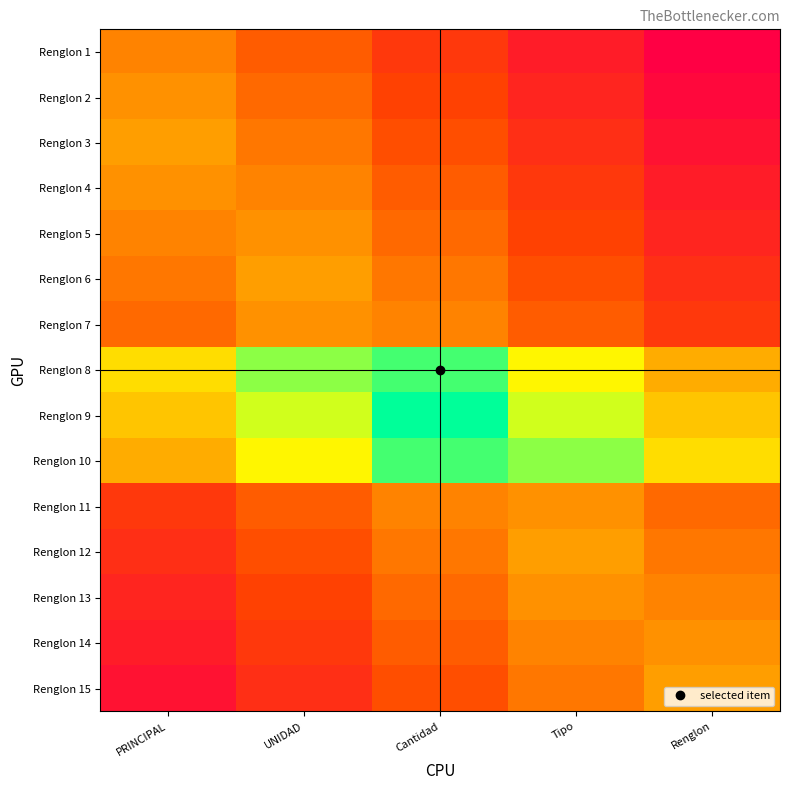

How many categories are shown in the chart?

5